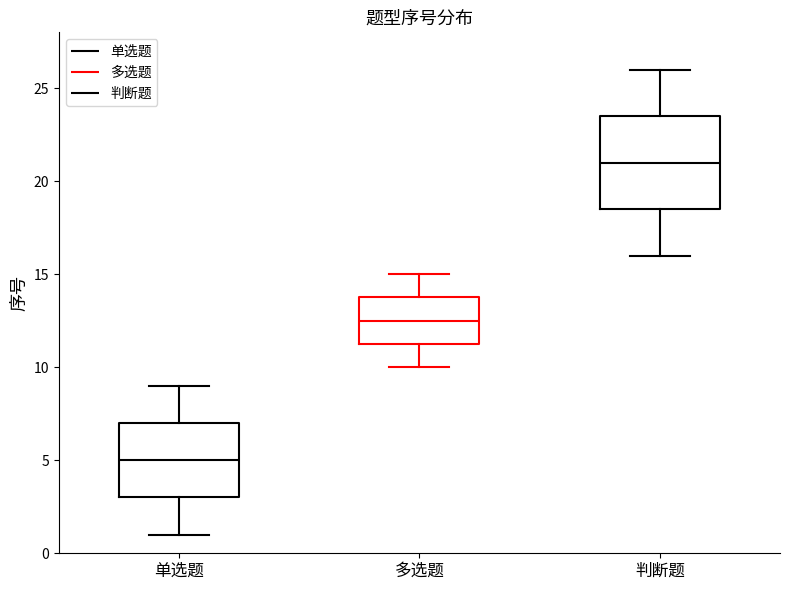

Reading left to right, read every box against the y-axis: the position of its median line, the range the box covers, and the ends of its whiskers. The values are not printed on the chart, so give them approximately, as read against the axis.

单选题: median 5.0, box 3.0 to 7.0, whiskers 1.0 to 9.0
多选题: median 12.5, box 11.5 to 14.0, whiskers 10.0 to 15.0
判断题: median 21.0, box 18.5 to 23.5, whiskers 16.0 to 26.0